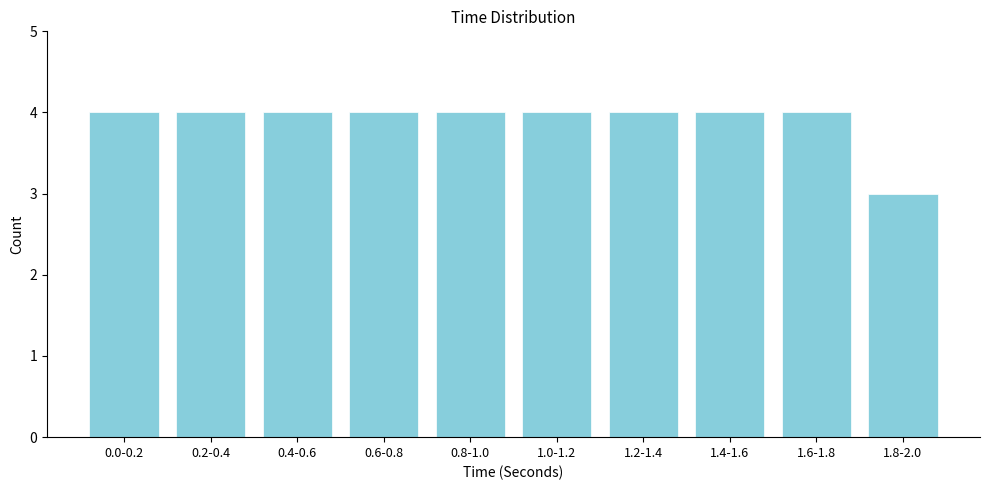

Reading left to right, list all the values displayed in this chart.

4	4	4	4	4	4	4	4	4	3